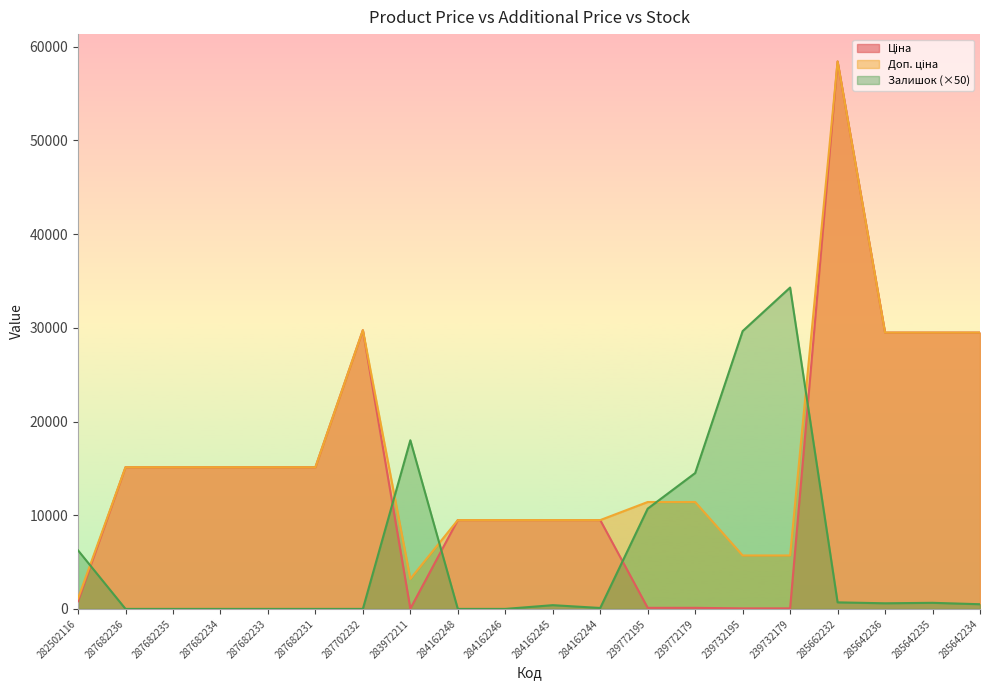

Reading left to right, list all the values displayed in this chart.

Ціна: 282502116=818.5	287682236=15120.0	287682235=15120.0	287682234=15120.0	287682233=15120.0	287682231=15120.0	287702232=29747.2	283972211=32.0	284162248=9480.1	284162246=9480.1	284162245=9480.1	284162244=9480.1	239772195=114.1	239772179=114.1	239732195=57.0	239732179=57.0	285662232=58426.5	285642236=29491.5	285642235=29491.5	285642234=29491.5
Доп. ціна: 282502116=1109.2	287682236=15120.0	287682235=15120.0	287682234=15120.0	287682233=15120.0	287682231=15120.0	287702232=29747.2	283972211=3205.0	284162248=9480.1	284162246=9480.1	284162245=9480.1	284162244=9480.1	239772195=11410.0	239772179=11410.0	239732195=5705.0	239732179=5705.0	285662232=58426.5	285642236=29491.5	285642235=29491.5	285642234=29491.5
Залишок: 282502116=6250.0	287682236=0.0	287682235=0.0	287682234=0.0	287682233=0.0	287682231=0.0	287702232=0.0	283972211=18000.0	284162248=0.0	284162246=0.0	284162245=400.0	284162244=100.0	239772195=10700.0	239772179=14500.0	239732195=29650.0	239732179=34300.0	285662232=700.0	285642236=600.0	285642235=650.0	285642234=500.0